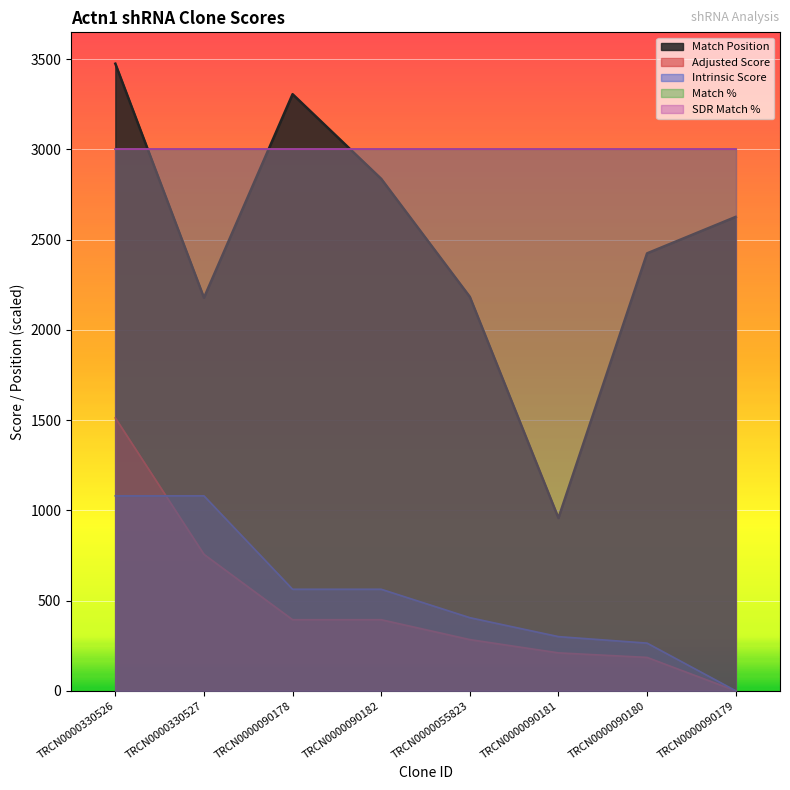

What is the difference between the second highest and minimum values in the Match Position series?

2349.0